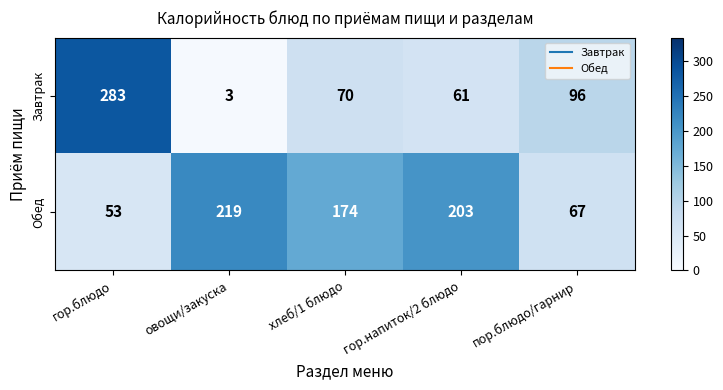

Which series has the widest spread of values?

Завтрак